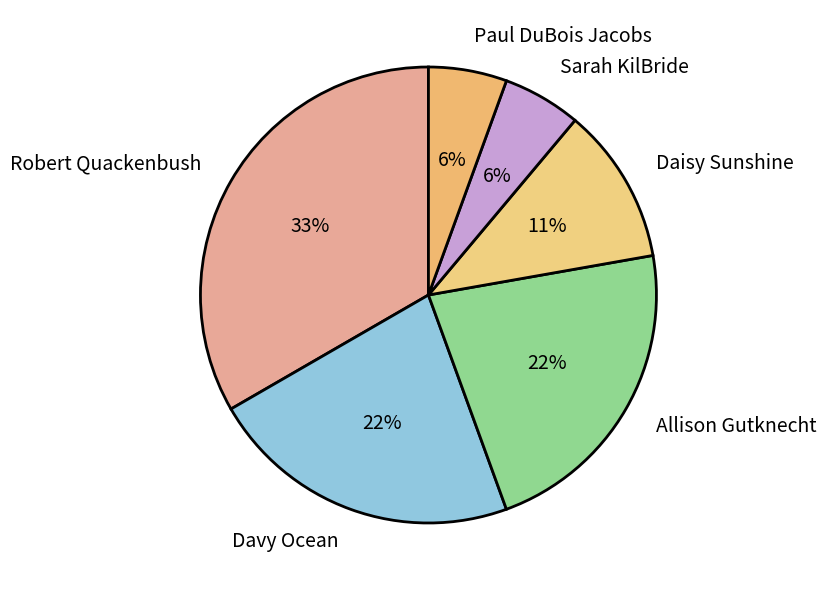

Which has a higher value, Sarah KilBride or Daisy Sunshine?

Daisy Sunshine